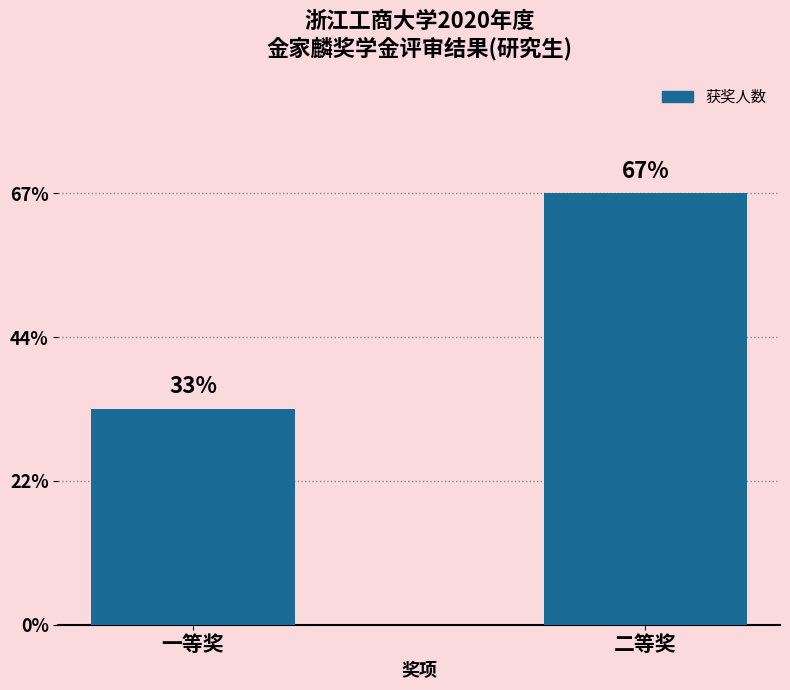

Are the bars horizontal?

No